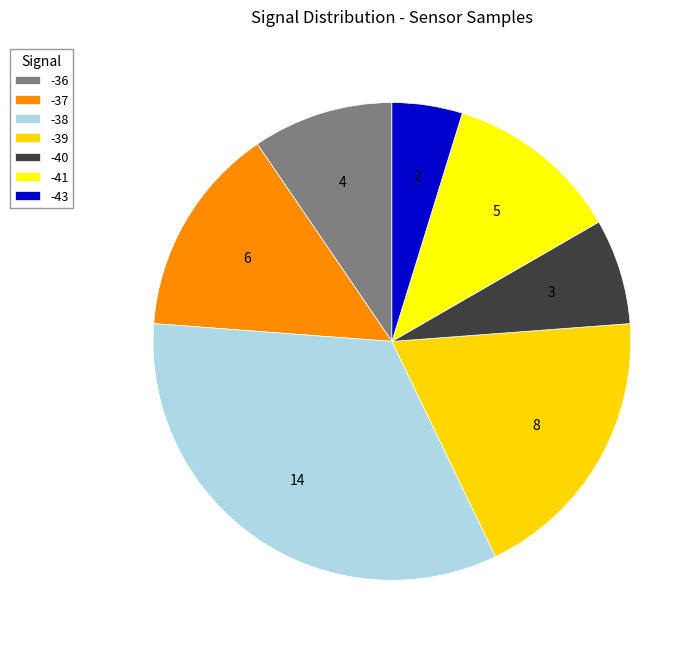

Is there a majority slice in this chart?

No